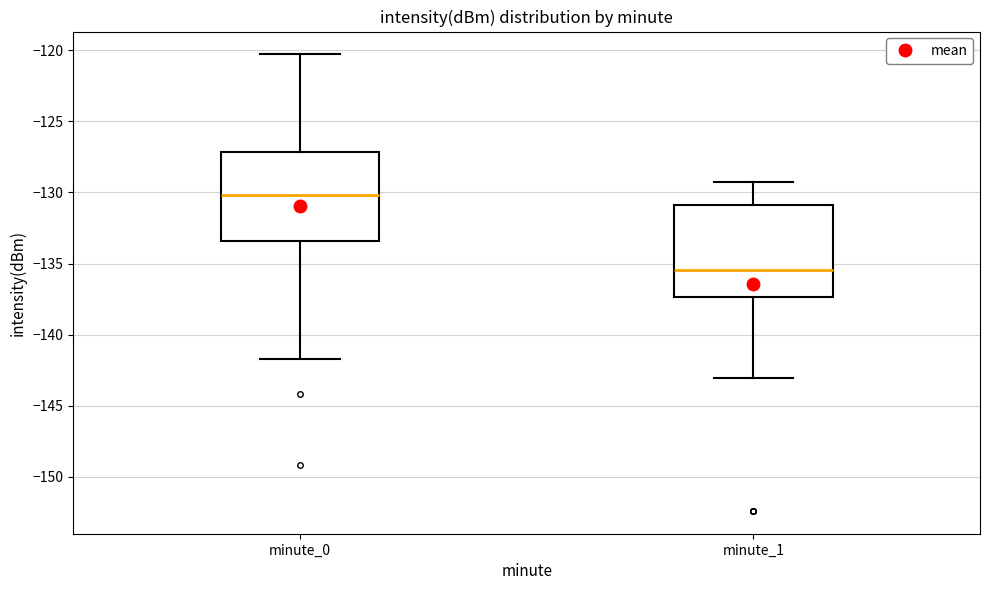

Reading left to right, read every box against the y-axis: the position of its median line, the range the box covers, and the ends of its whiskers. The values are not printed on the chart, so give them approximately, as read against the axis.

minute_0: median -130.0, box -133.5 to -127.0, whiskers -141.5 to -120.5
minute_1: median -135.5, box -137.5 to -131.0, whiskers -143.0 to -129.5